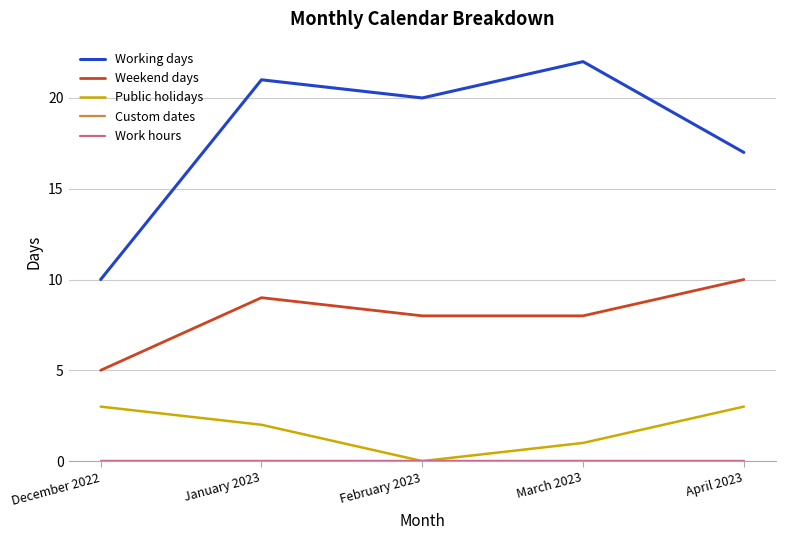

Reading left to right, extract all data points from this chart.

Working days: December 2022=10	January 2023=21	February 2023=20	March 2023=22	April 2023=17
Weekend days: December 2022=5	January 2023=9	February 2023=8	March 2023=8	April 2023=10
Public holidays: December 2022=3	January 2023=2	February 2023=0	March 2023=1	April 2023=3
Custom dates: December 2022=0	January 2023=0	February 2023=0	March 2023=0	April 2023=0
Work hours: December 2022=0	January 2023=0	February 2023=0	March 2023=0	April 2023=0